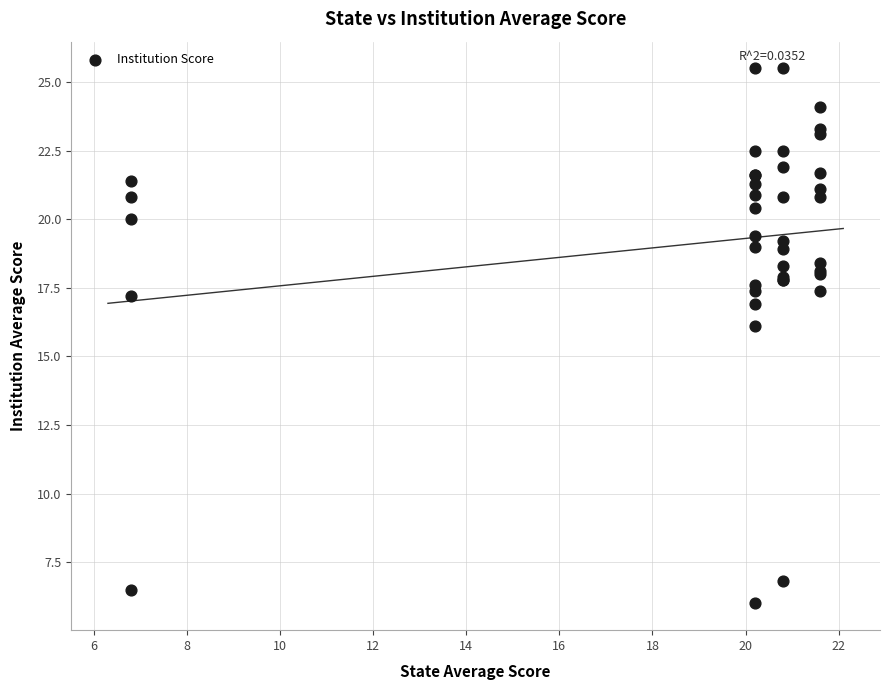

What Y value in the scatter plot is closest to 15?

16.1